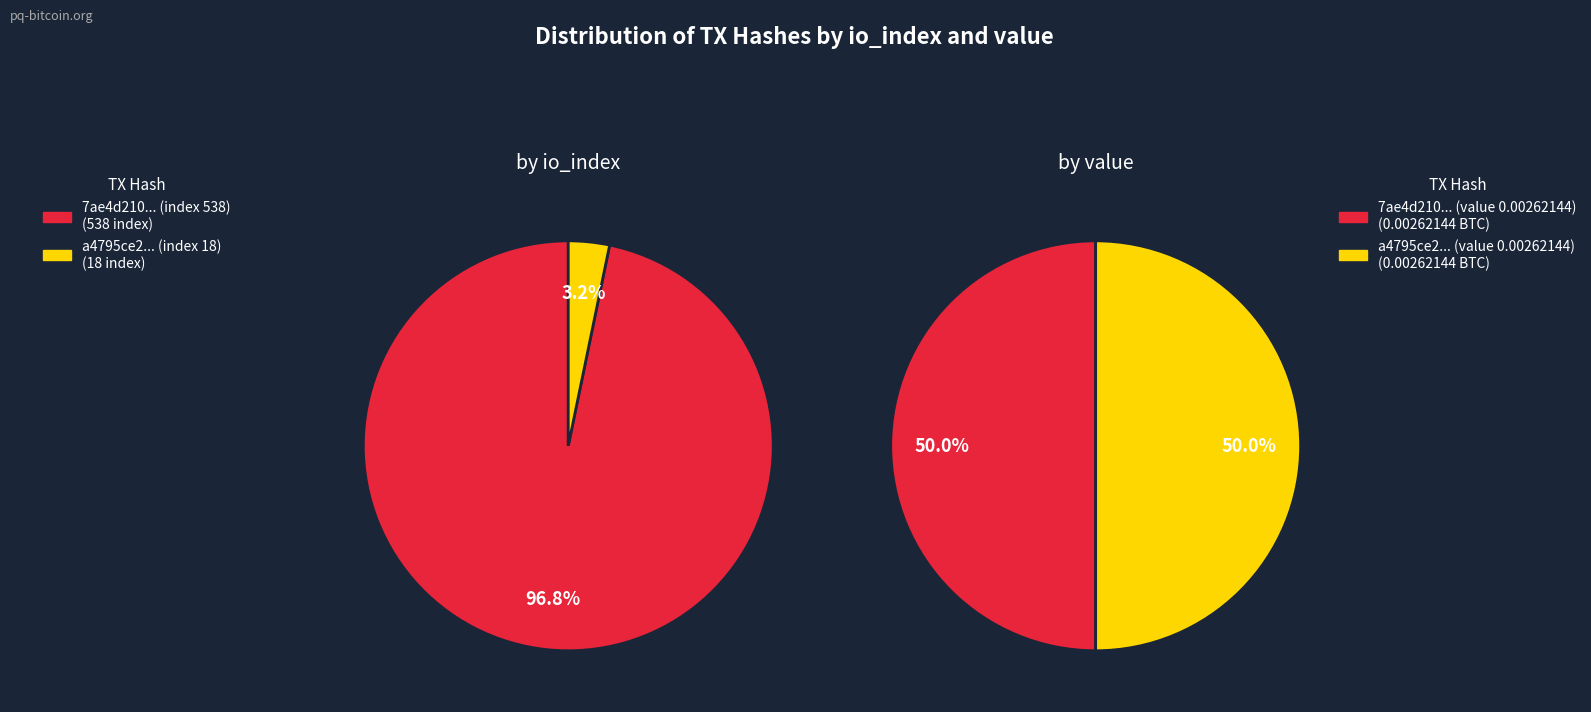

Is it true that values_value is 3% of the pie?

True